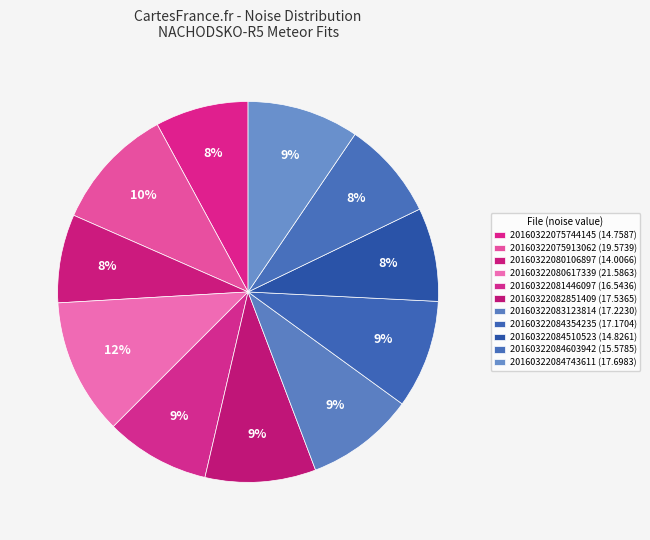

Count the number of slices in the pie.

11